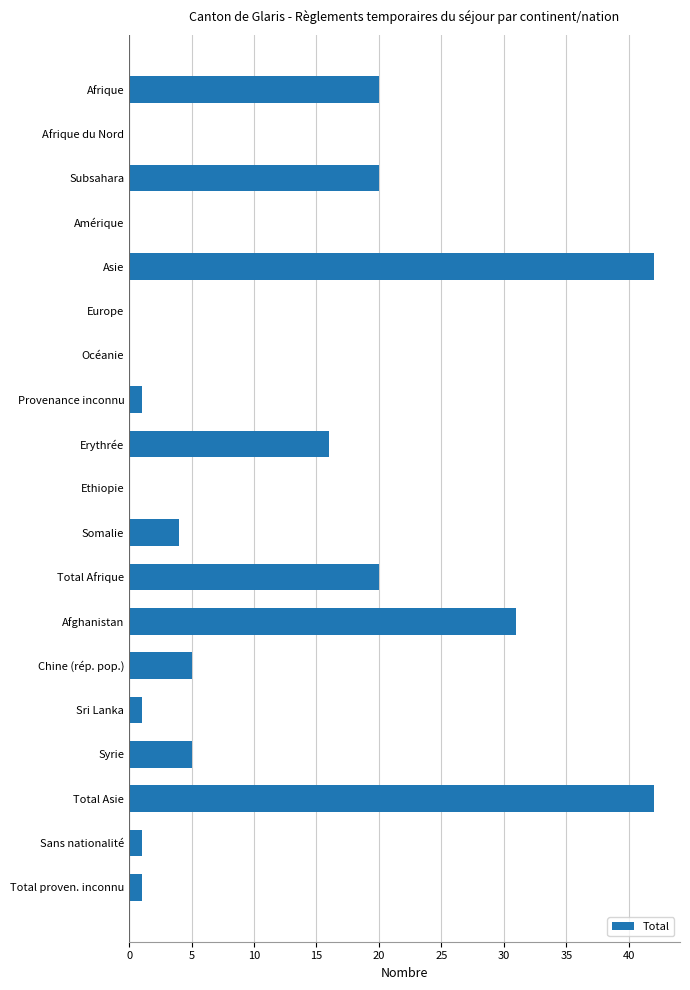

Reading top to bottom, what are all the values shown in this chart?

Afrique=20	Afrique du Nord=0	Subsahara=20	Amérique=0	Asie=42	Europe=0	Océanie=0	Provenance inconnu=1	Erythrée=16	Ethiopie=0	Somalie=4	Total Afrique=20	Afghanistan=31	Chine (rép. pop.)=5	Sri Lanka=1	Syrie=5	Total Asie=42	Sans nationalité=1	Total proven. inconnu=1